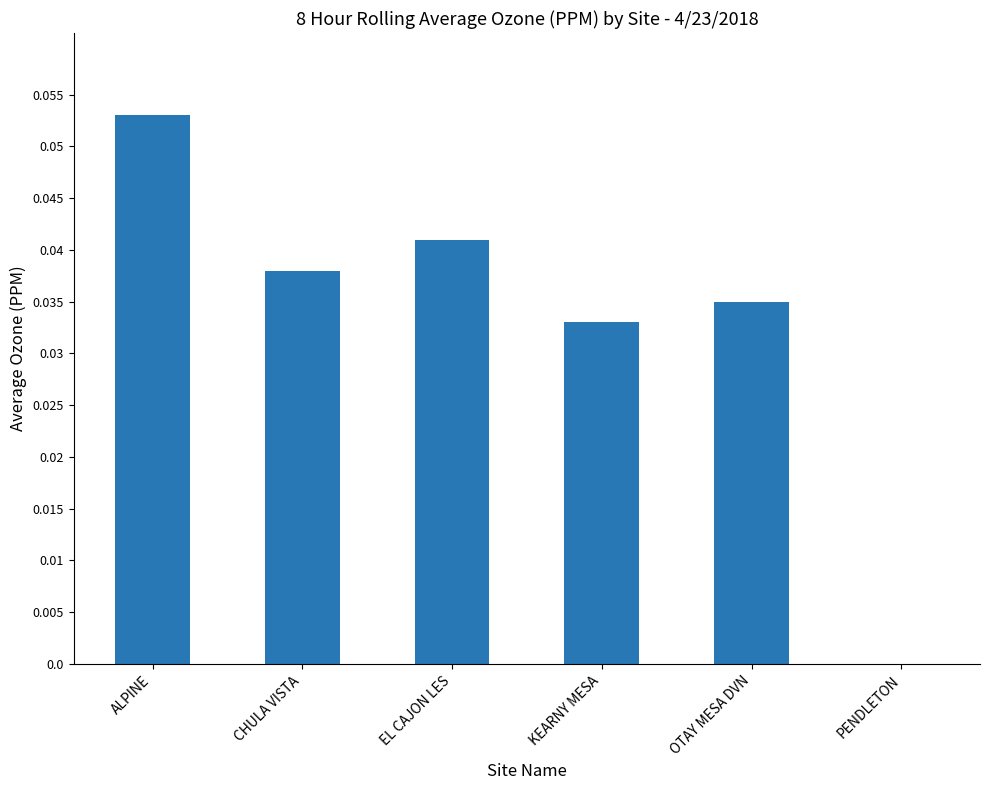

Which has a higher value, CHULA VISTA or OTAY MESA DVN?

CHULA VISTA